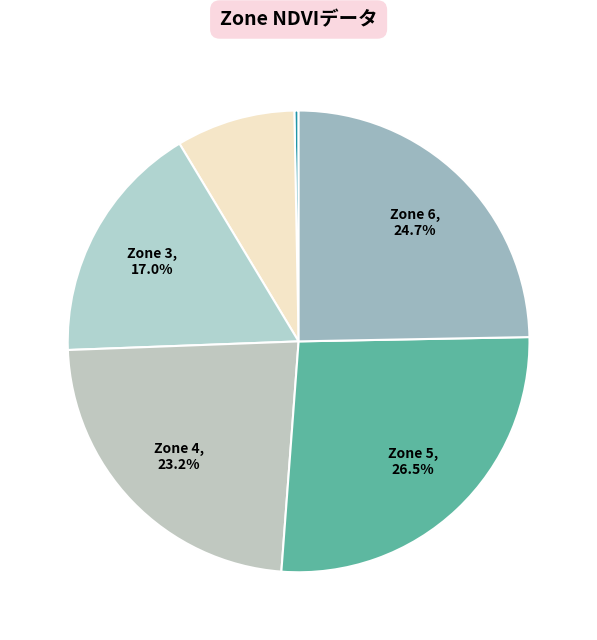

To the nearest percent, what is the average slice percentage?

17%